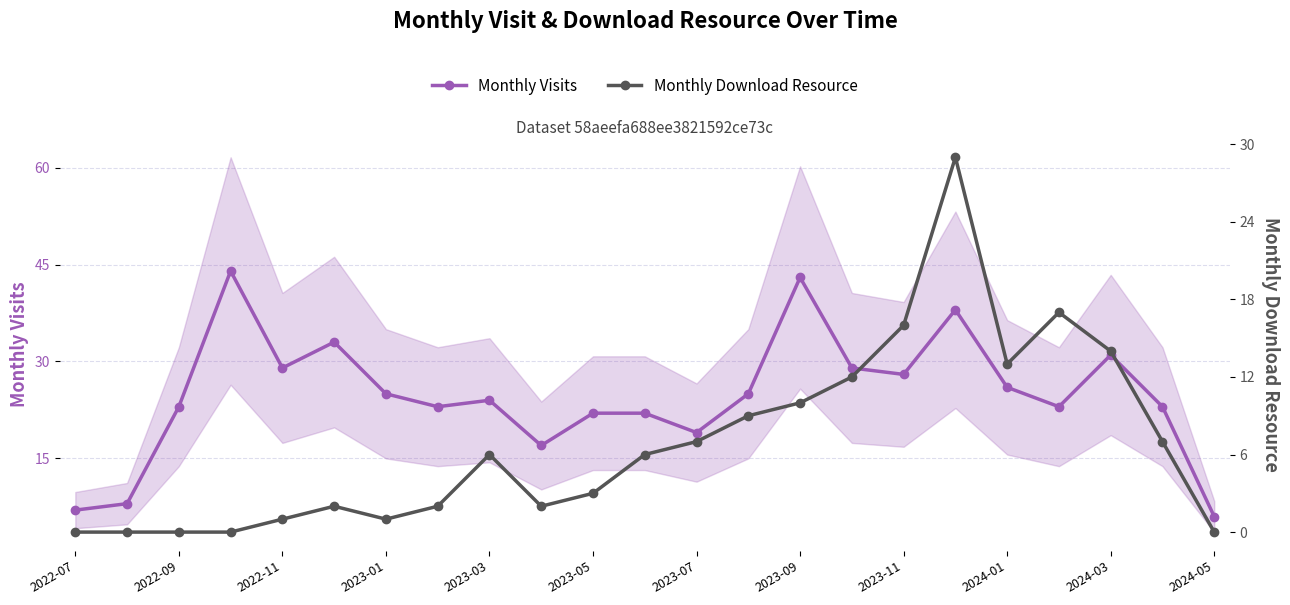

The Monthly Visits series shows 23 at 2022-09. True or false?

True